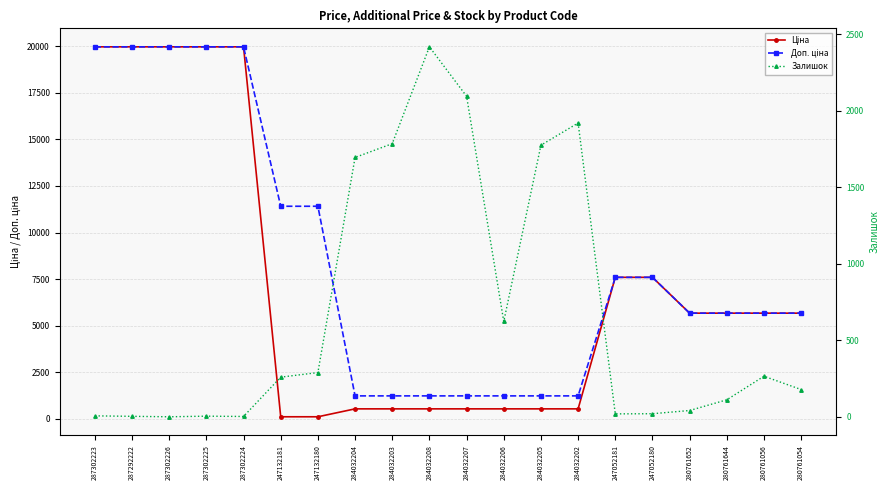

What is the label of the 7th point from the right?

284032202